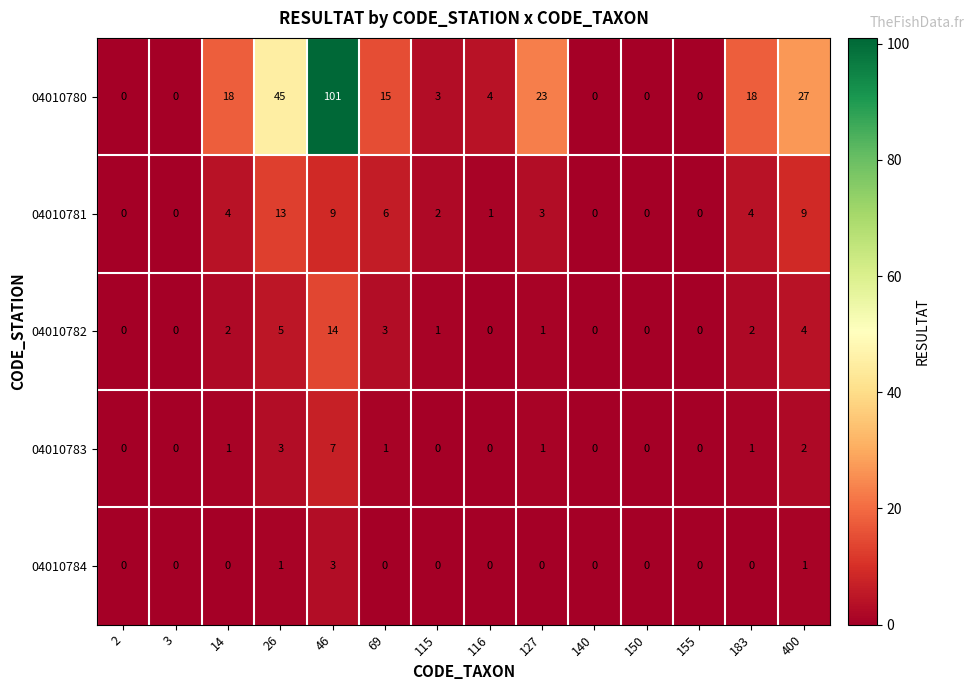

What is the difference between the second highest and second lowest values in the 04010780 series?

45